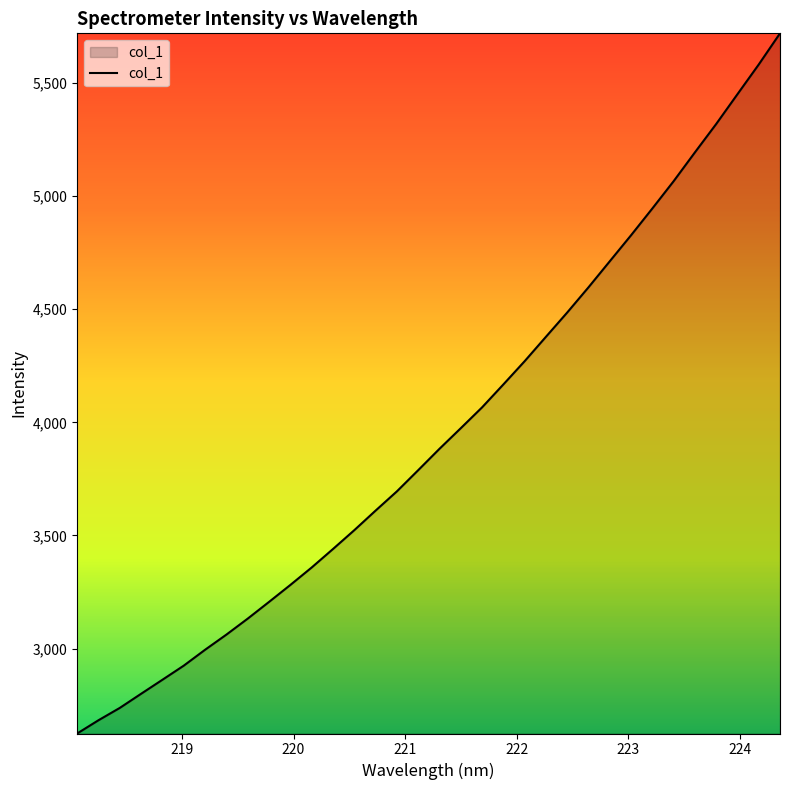

True or false: the data has more than 2 interior local peaks.

False